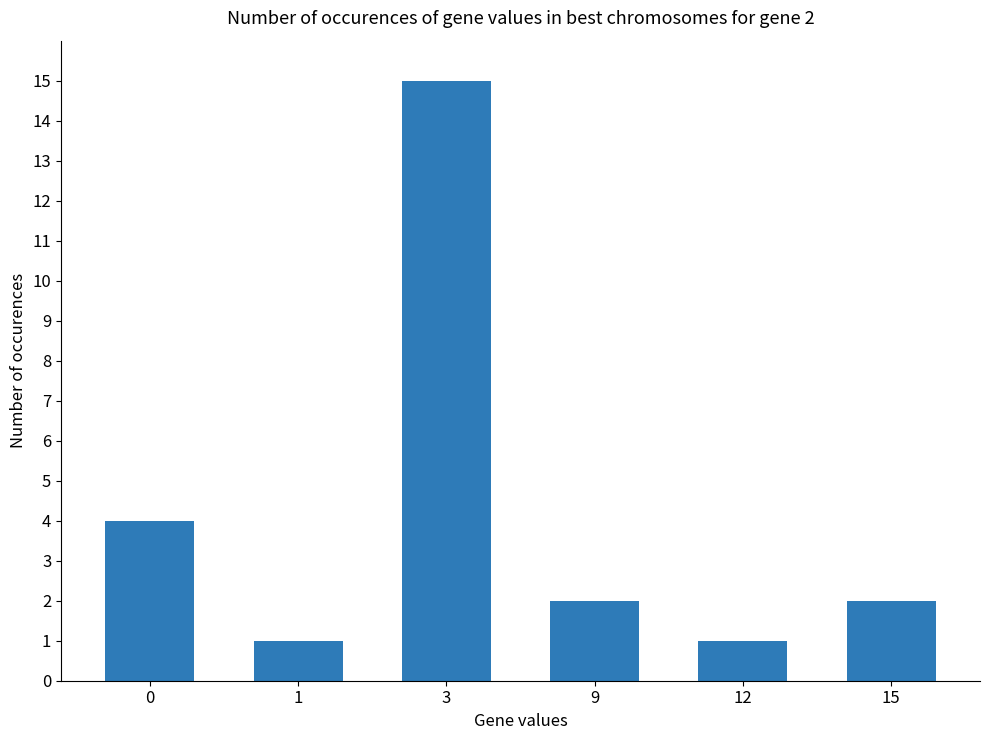

What is the average value?

4